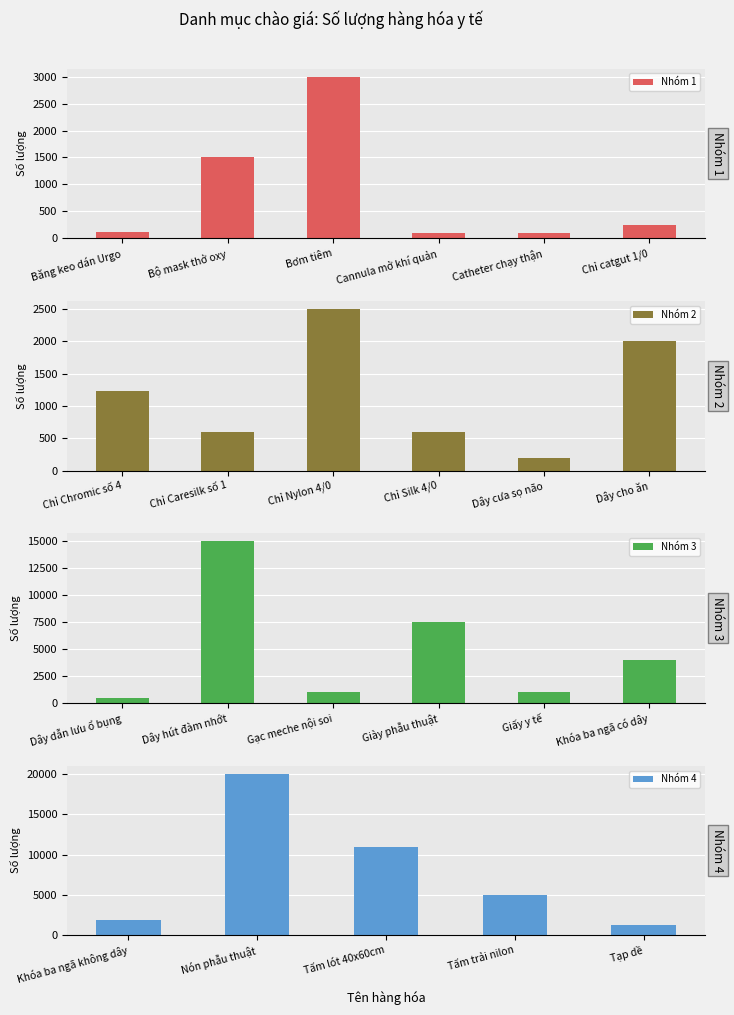

Reading left to right, list all the values displayed in this chart.

Băng keo dán Urgo=120	Bộ mask thở oxy=1500	Bơm tiêm=3000	Cannula mở khí quản=100	Catheter chạy thận=100	Chỉ catgut 1/0=240	Chỉ Chromic số 4=1236	Chỉ Caresilk số 1=600	Chỉ Nylon 4/0=2500	Chỉ Silk 4/0=600	Dây cưa sọ não=200	Dây cho ăn=2000	Dây dẫn lưu ổ bụng=500	Dây hút đàm nhớt=15000	Gạc meche nội soi=1000	Giày phẫu thuật=7500	Giấy y tế=1000	Khóa ba ngã có dây=4000	Khóa ba ngã không dây=1900	Nón phẫu thuật=20000	Tấm lót 40x60cm=11000	Tấm trải nilon=5000	Tạp dề=1300